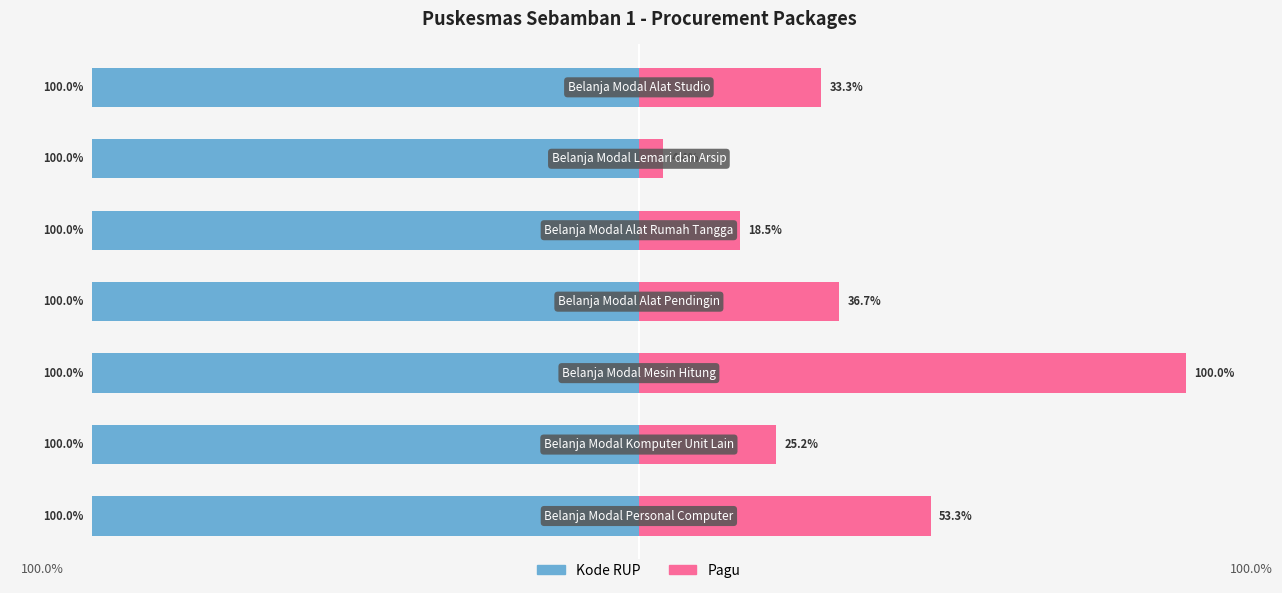

Between 4 and 6, which series saw the biggest shift?

Pagu